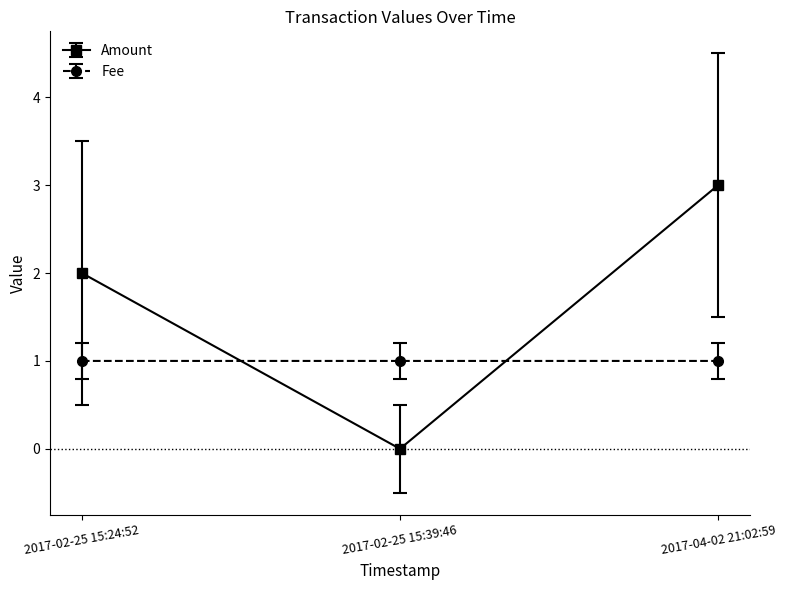

How many Fee values are between 1 and 2?

3